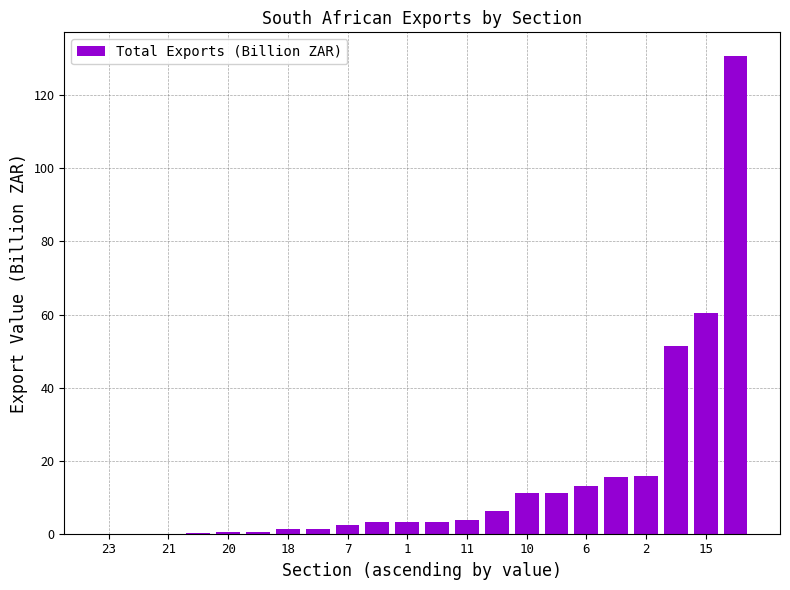

What is the sum of all values?

335.1